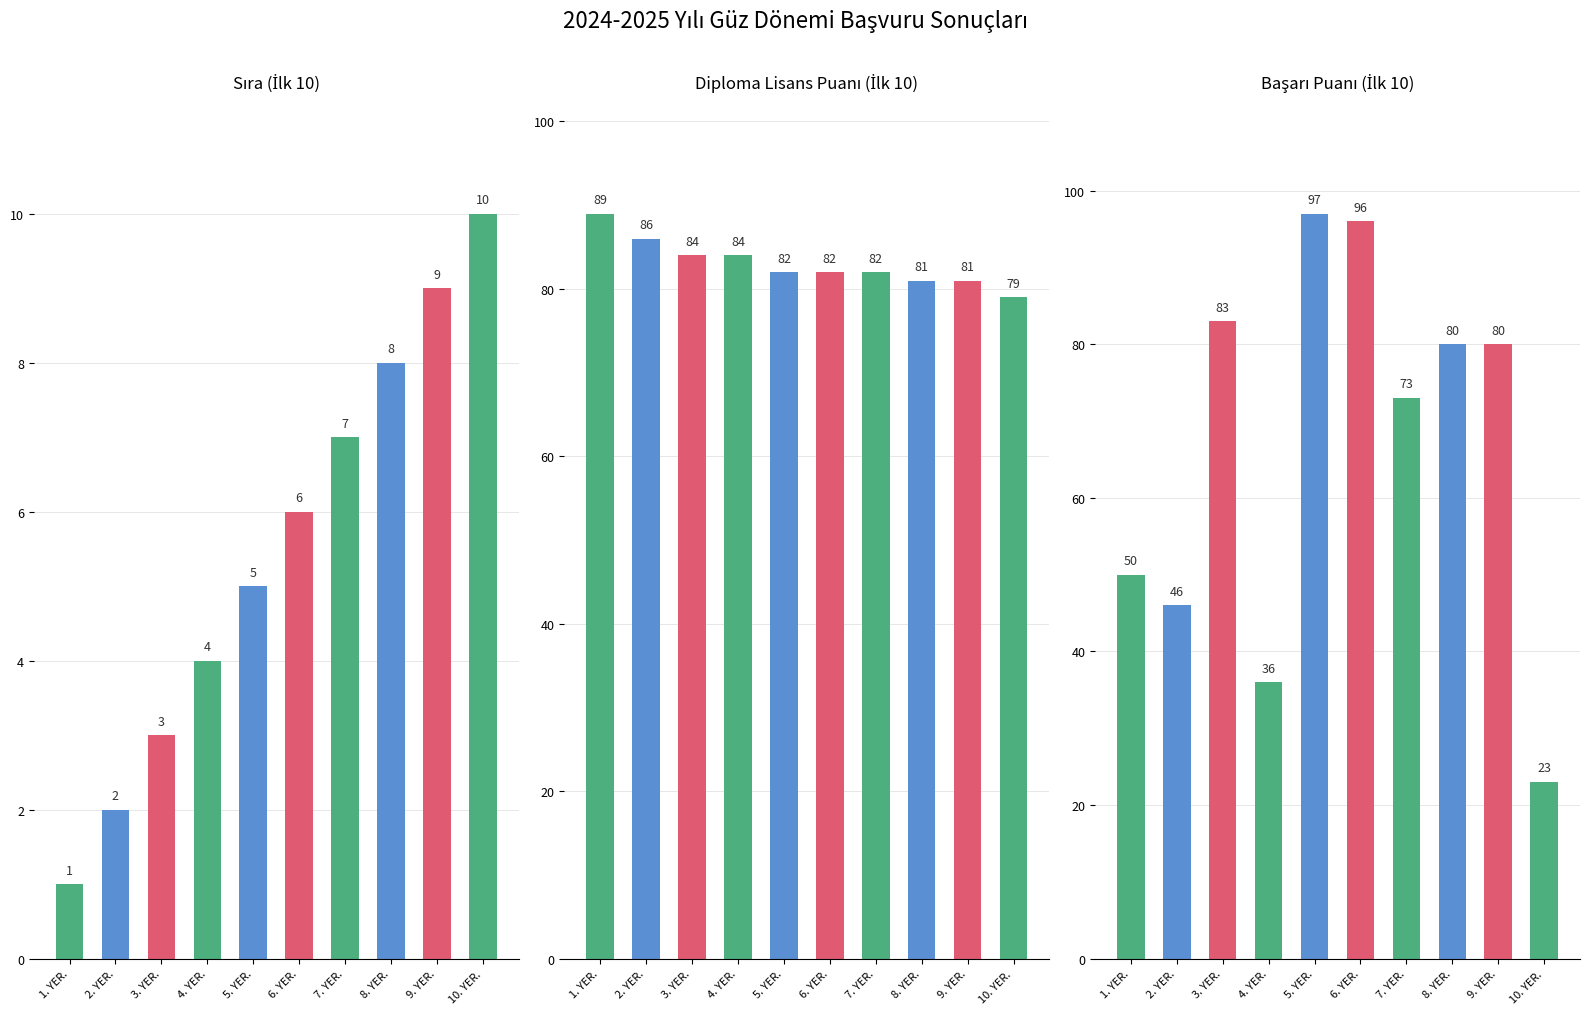

Between 2. YER. and 3. YER., which series saw the biggest shift?

Başarı Puanı